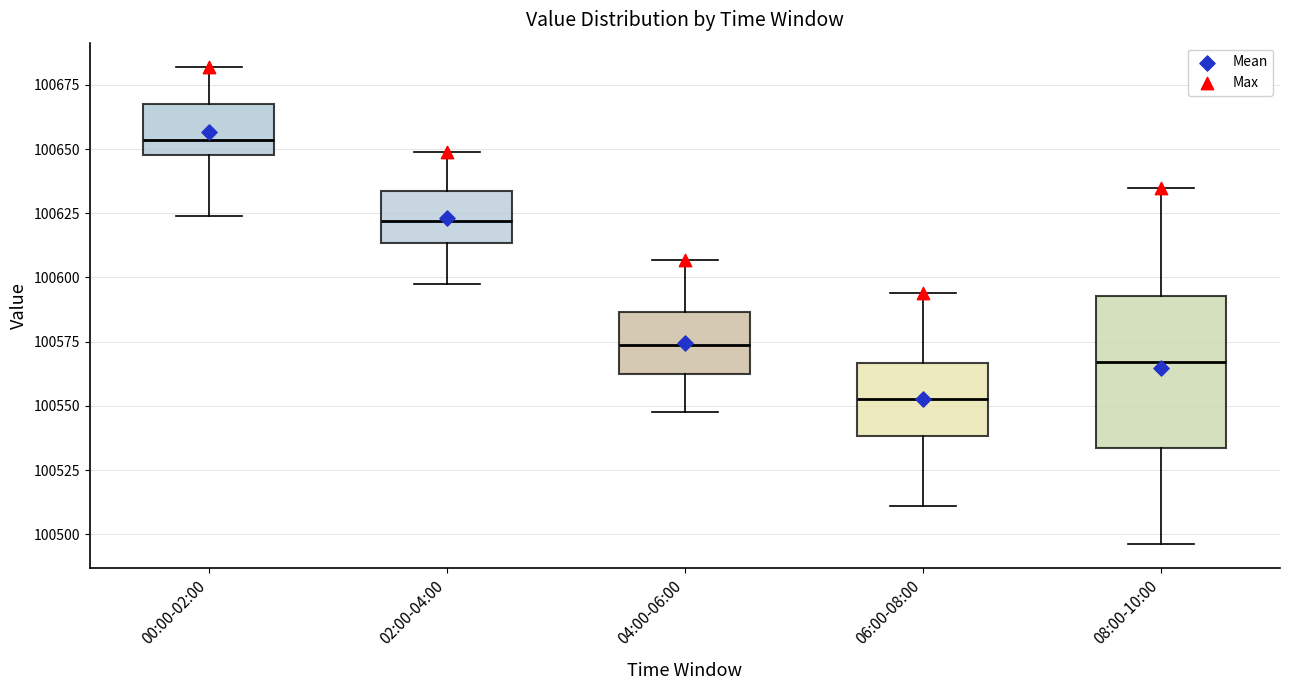

Where is the upper edge of the box for 00:00-02:00 on the y-axis? The values are not printed on the chart, so give them approximately, as read against the axis.

100670